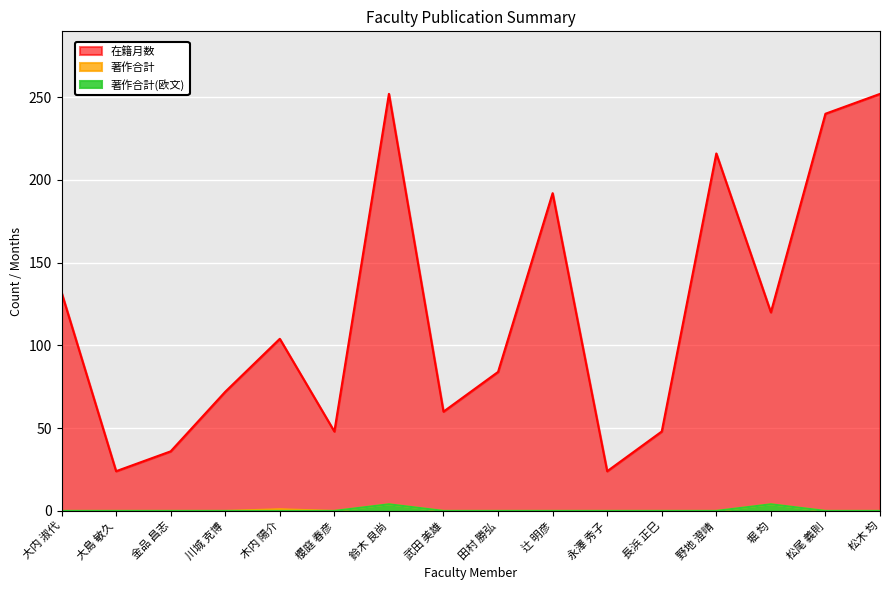

What position from the right is 永澤 秀子?

6